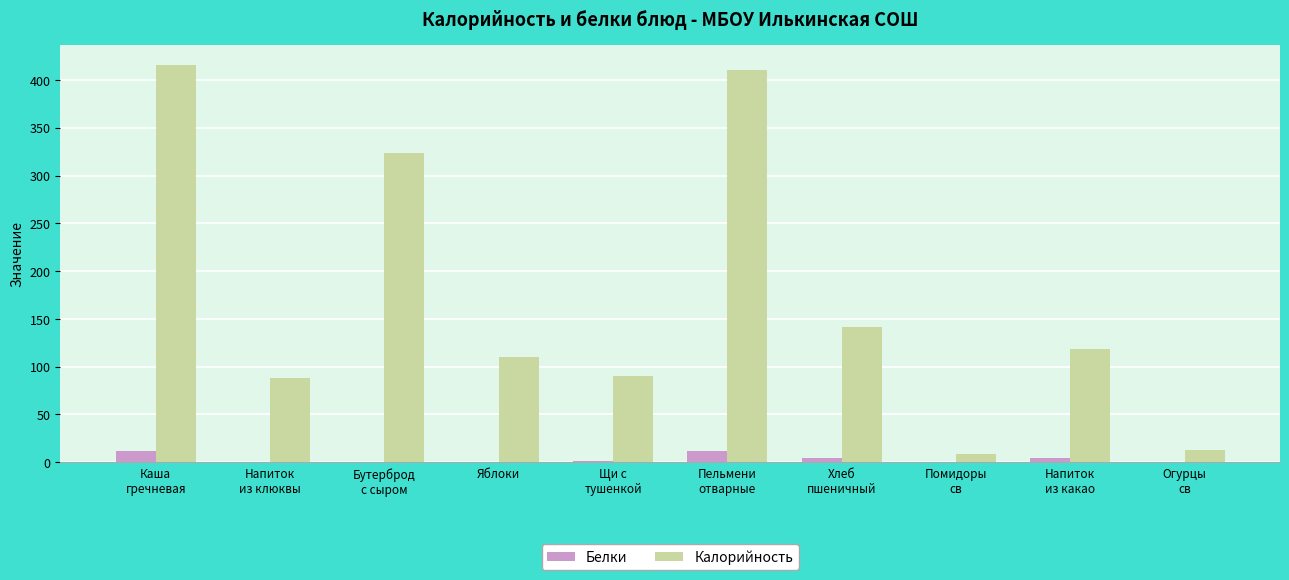

Which series has the largest range (max minus min)?

Калорийность